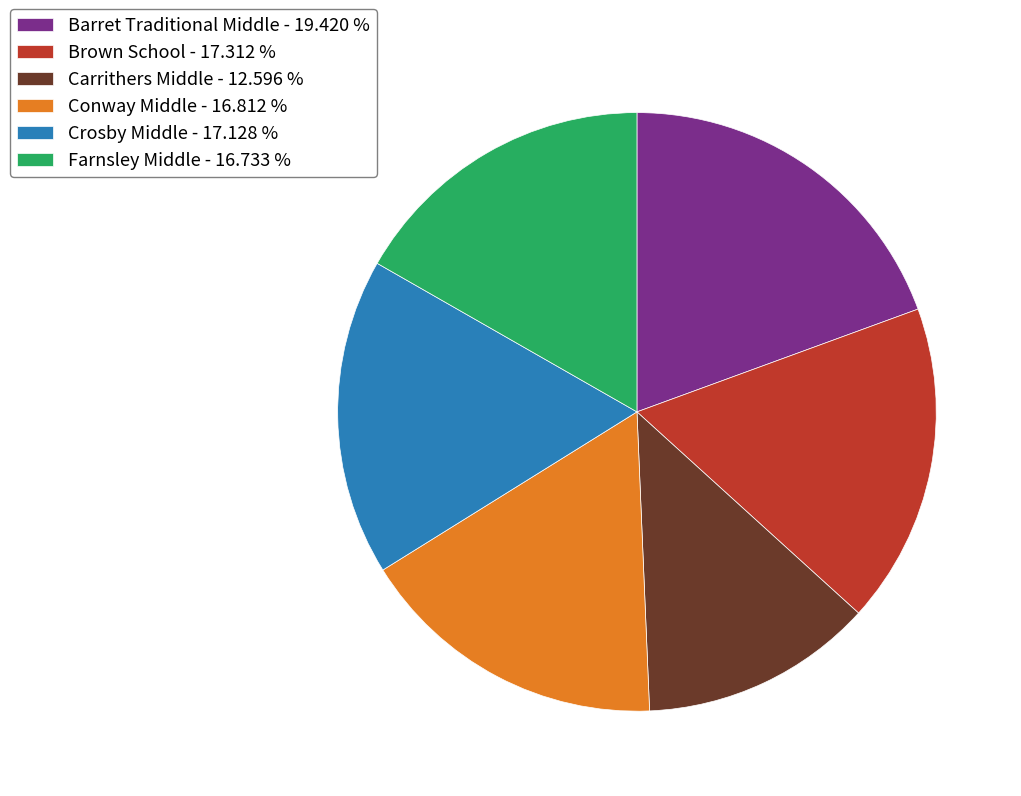

Which slice is the smallest?

Carrithers Middle - 12.596 %